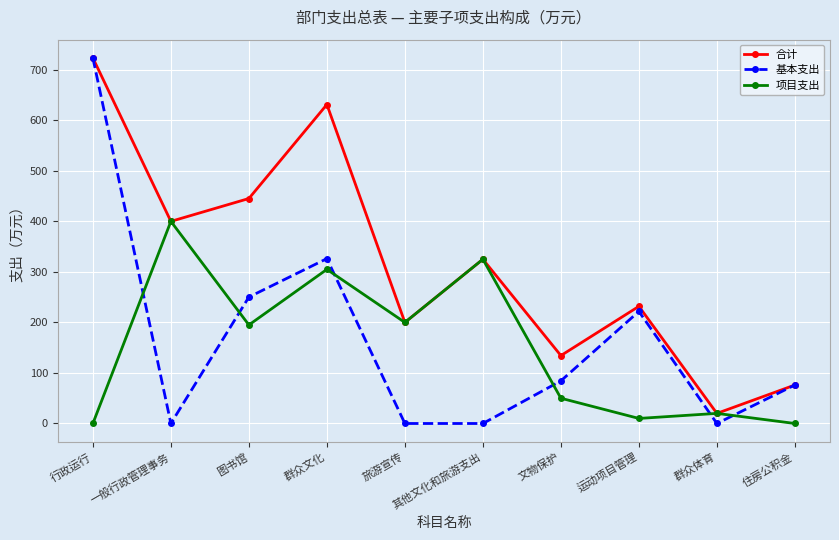

Where do 基本支出 and 项目支出 first cross each other?

行政运行 and 一般行政管理事务